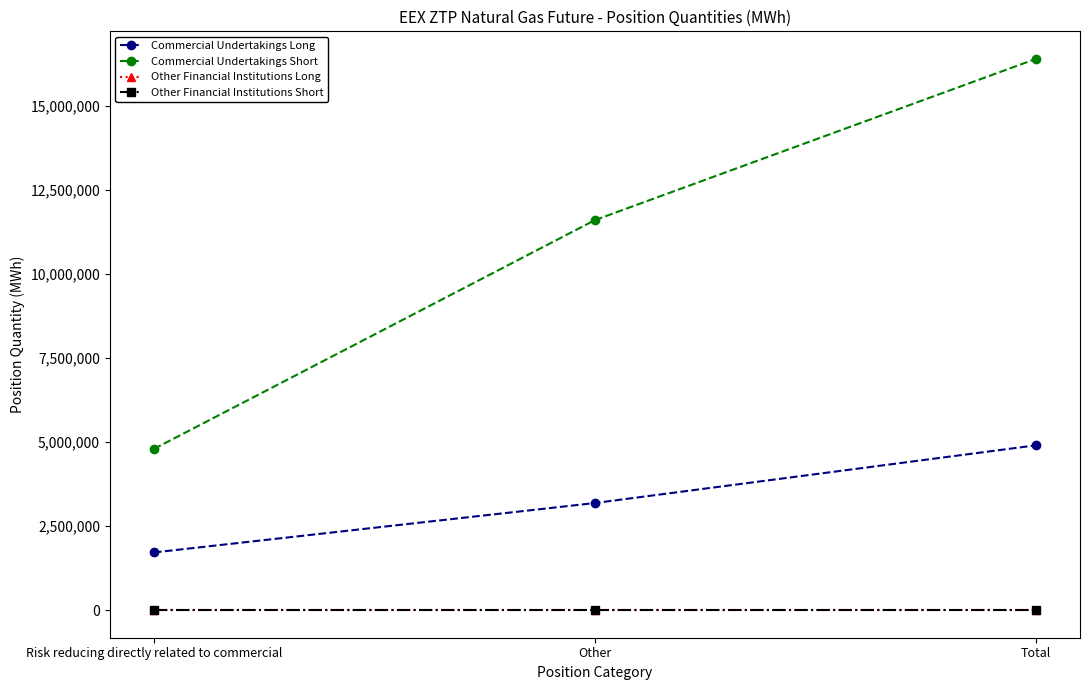

At how many categories does at least one series exceed 4226615?

3